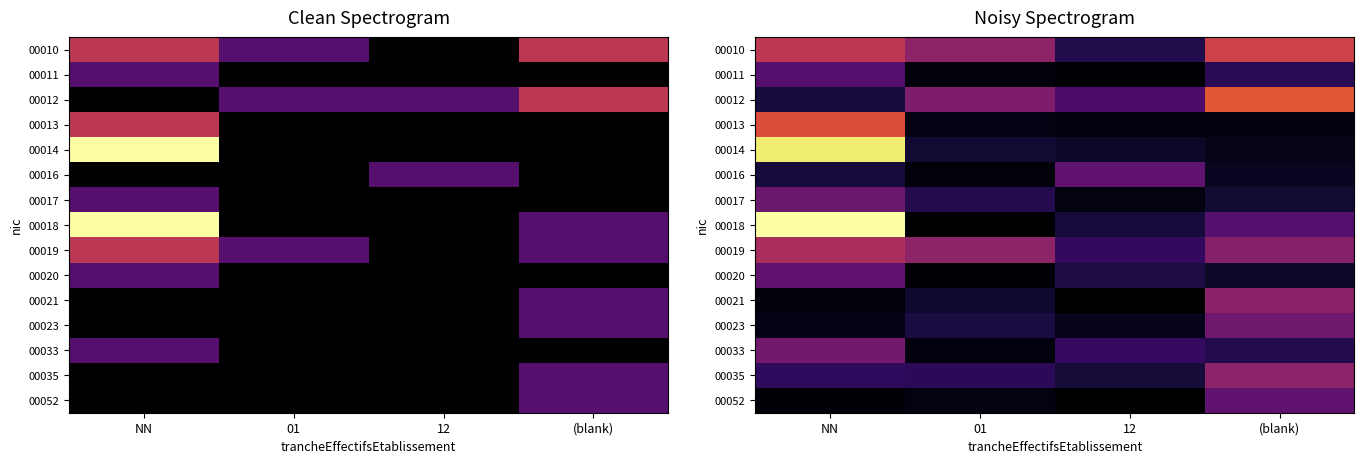

What is the difference between the highest and lowest values at 12?

1.2